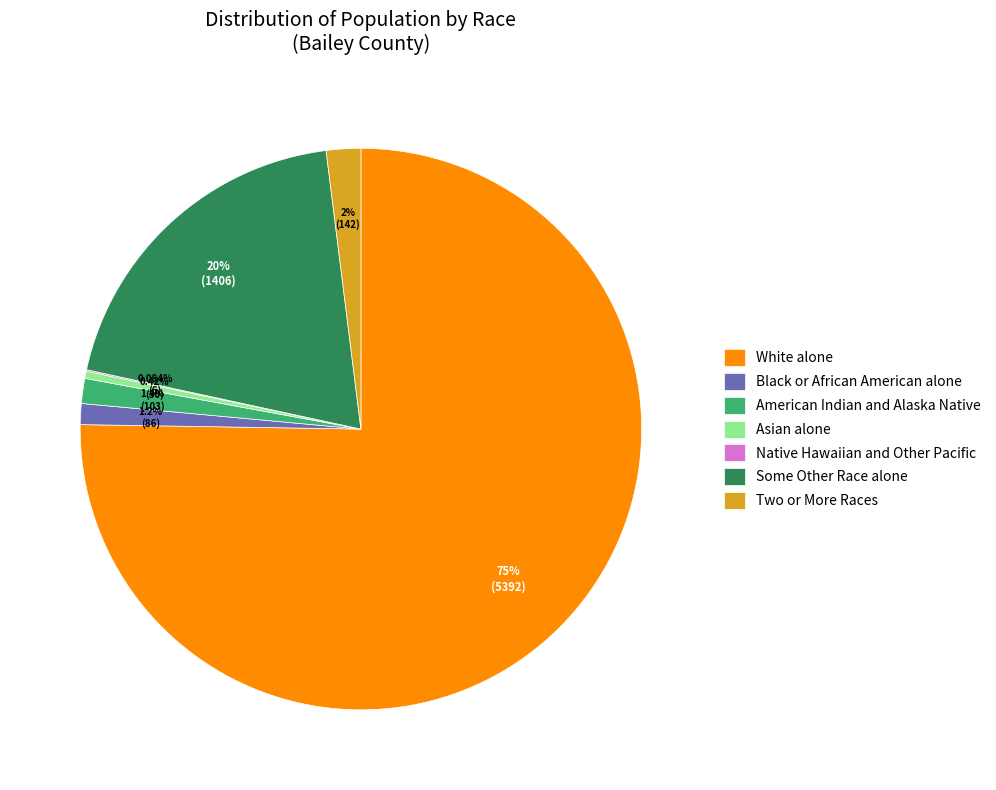

How much of the chart is everything except Some Other Race alone?

80.4%